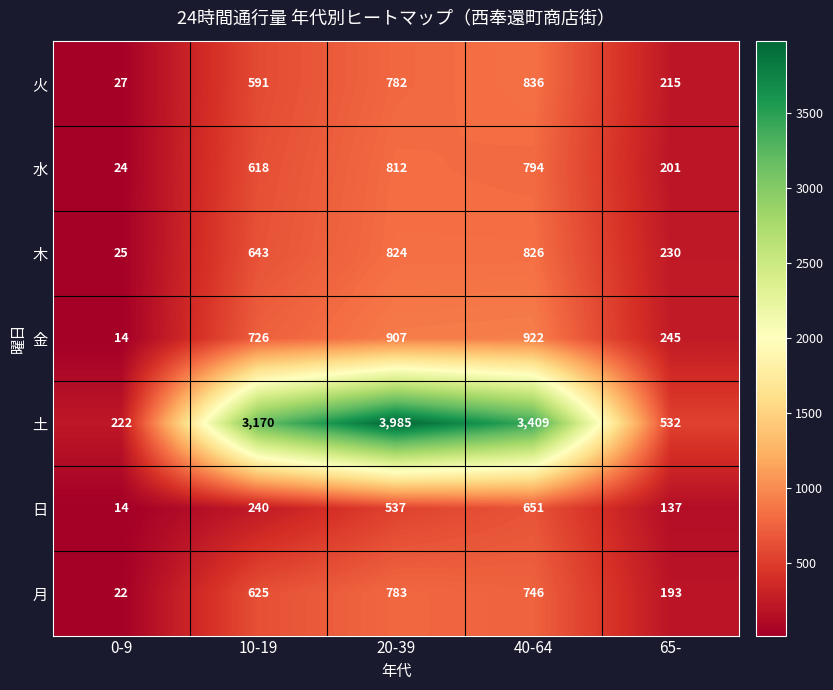

Which series has the widest spread of values?

土